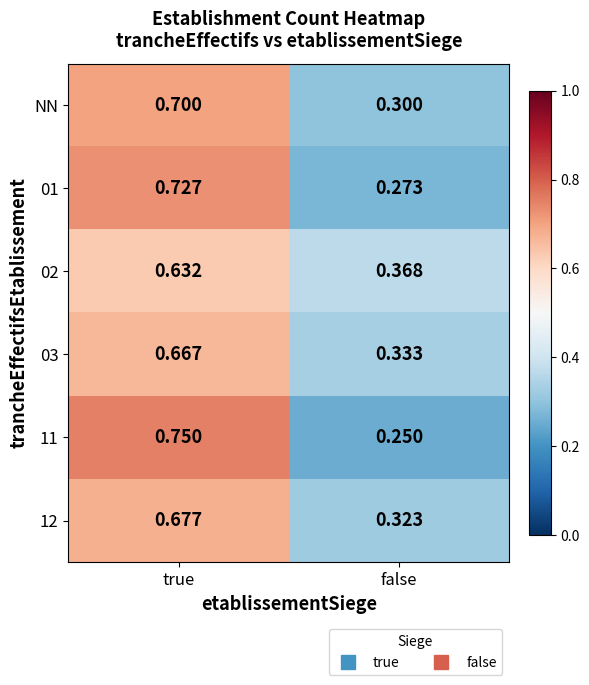

Where is 12 nearest to the value 0?

false